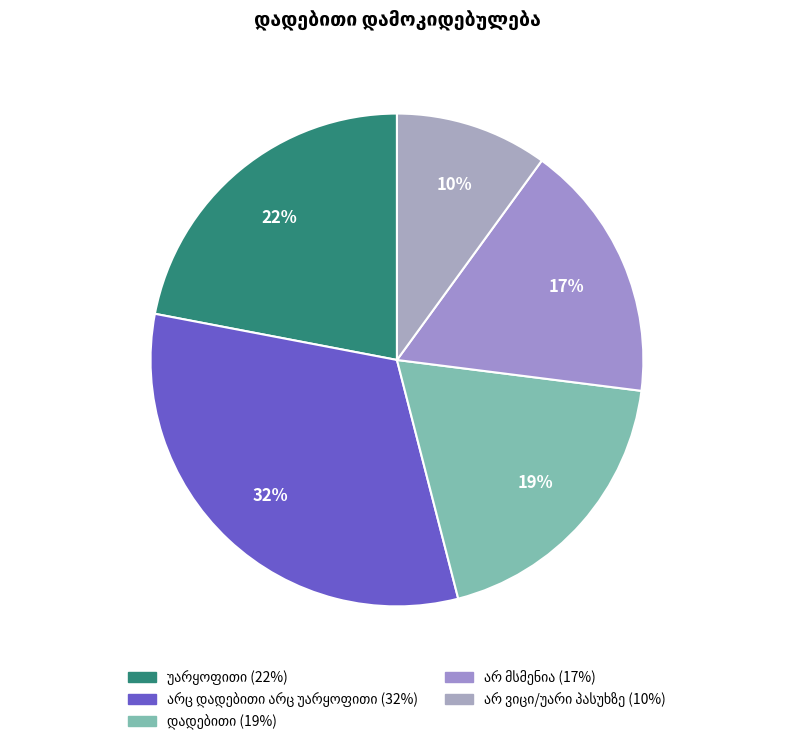

The არ ვიცი/უარი პასუხზე slice represents 10% of the pie. True or false?

True